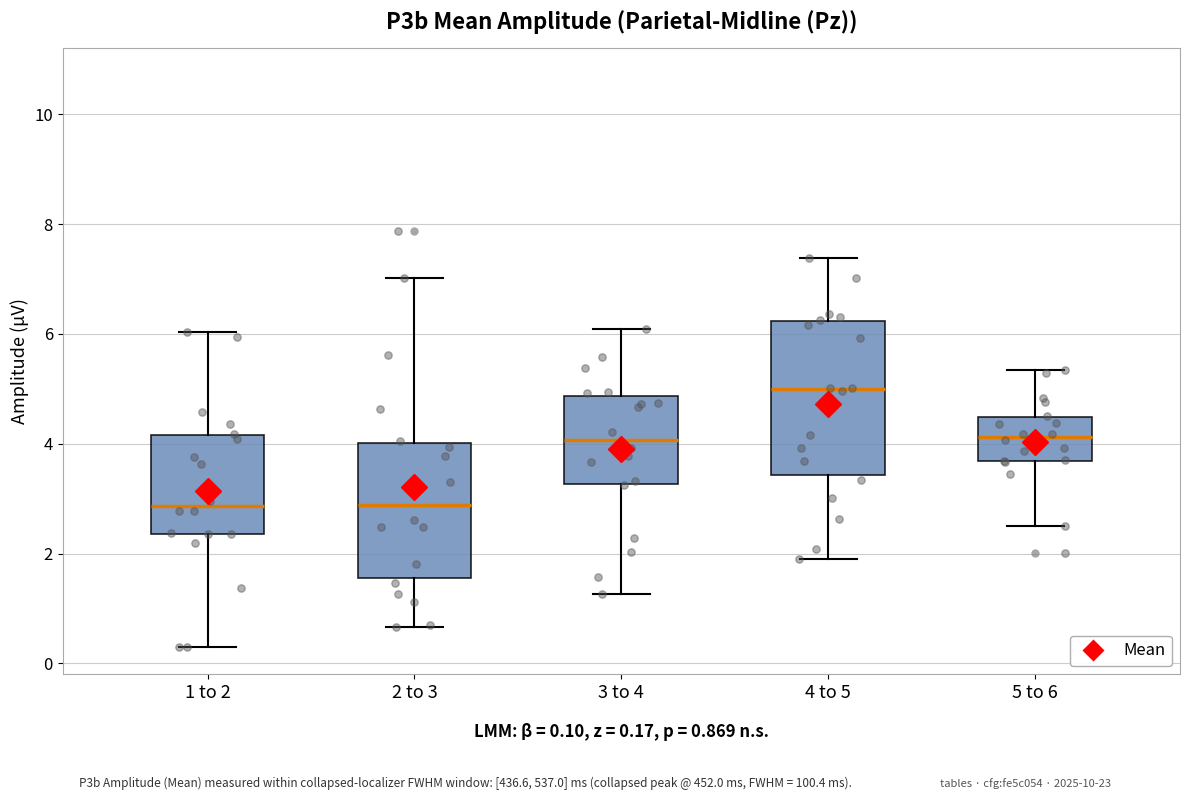

Which box is the tallest, from its lower edge to its upper edge?

4 to 5